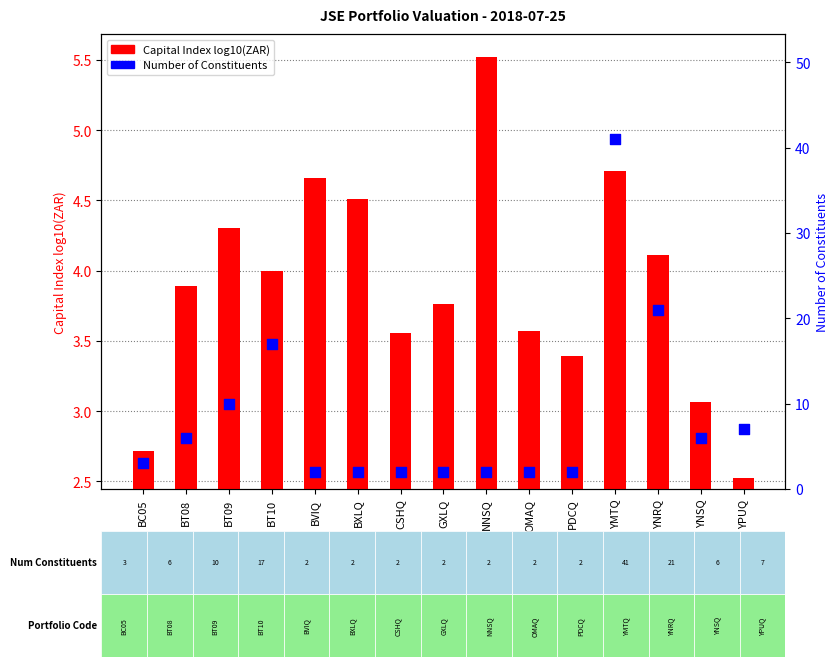

Which series has the largest total across all categories?

Number of Constituents